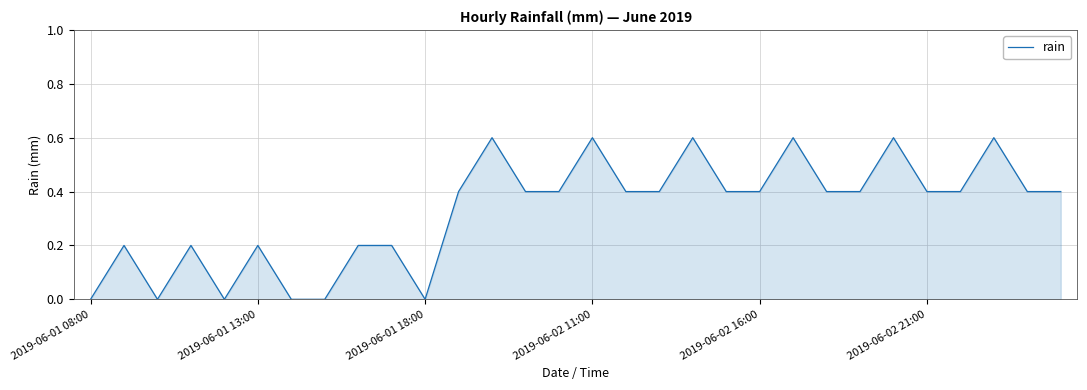

What is the greatest value displayed?

0.6